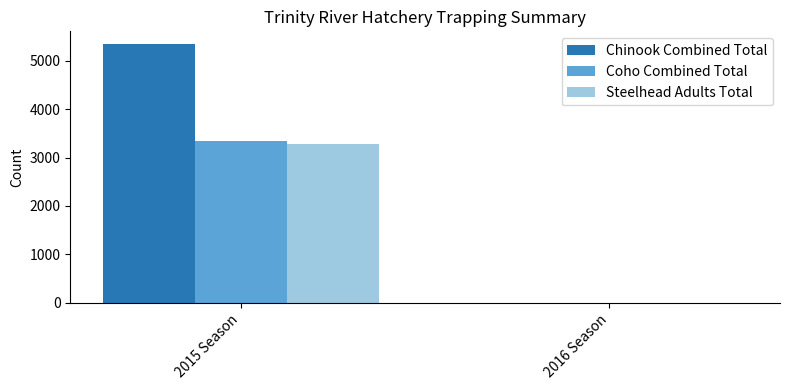

Which category has the highest value across all series?

2015 Season